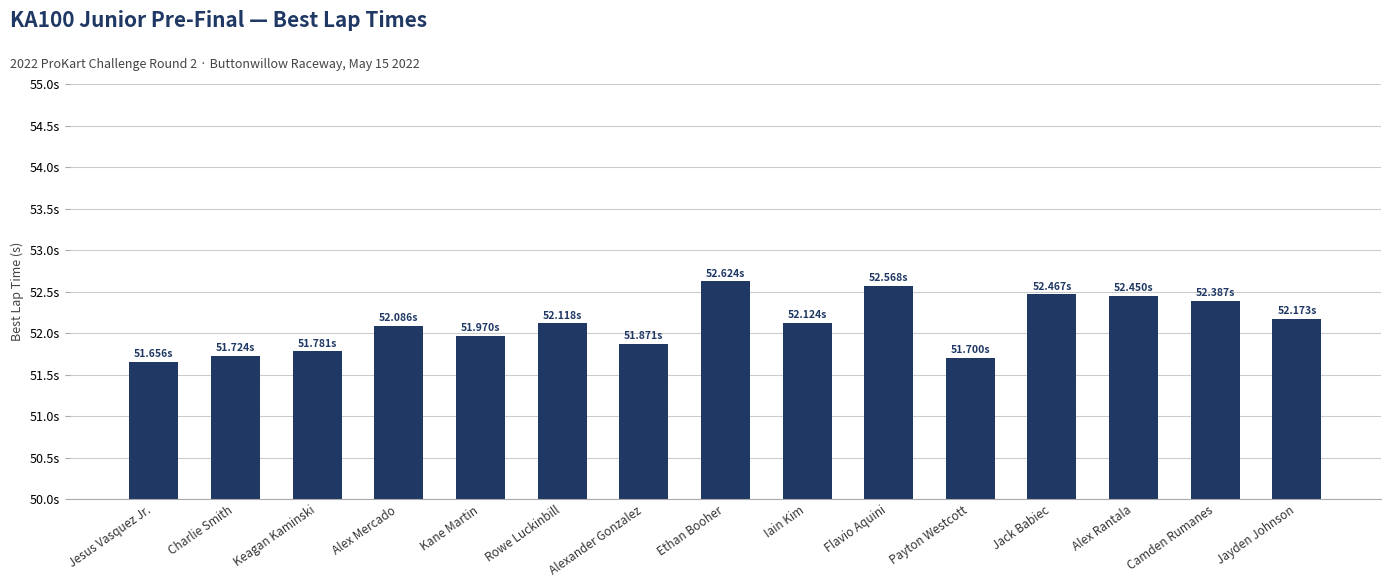

How many bars are there in total?

15